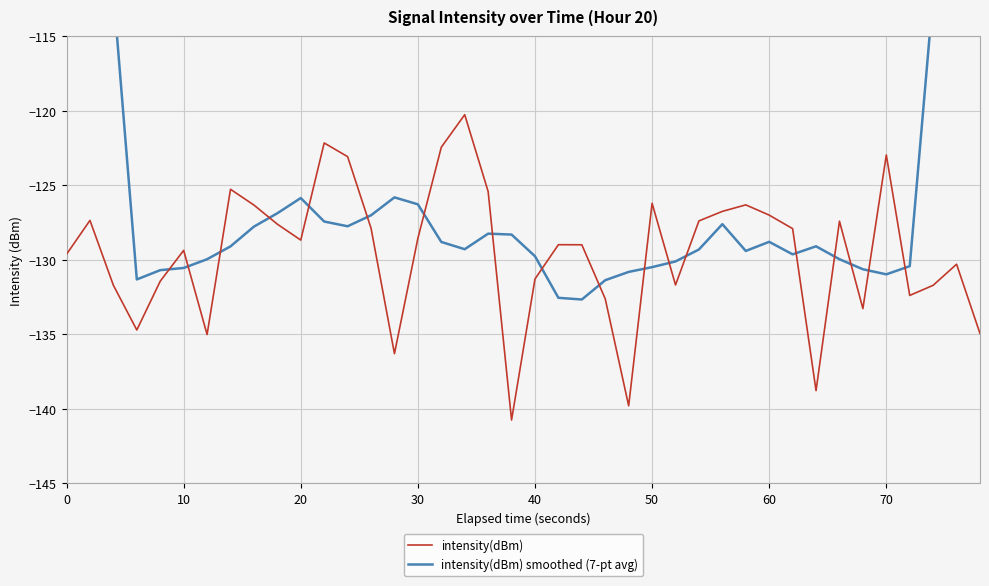

What is the minimum value for intensity(dBm)?

-140.7